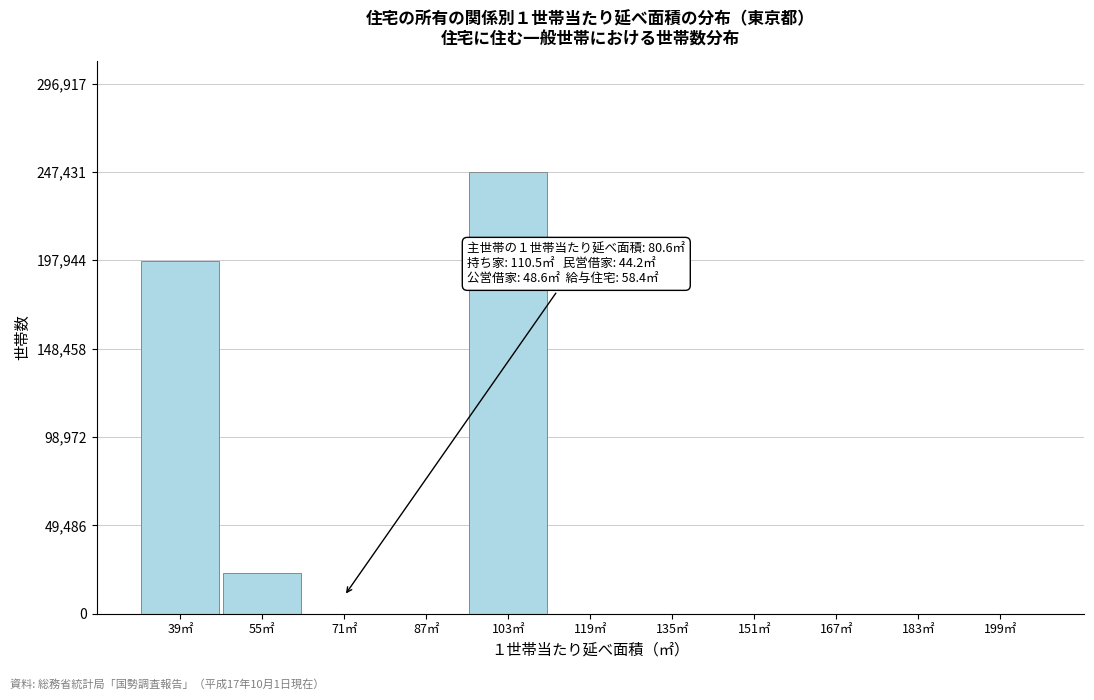

Reading left to right, transcribe all the data shown in this chart.

39㎡=197591	55㎡=22771	71㎡=0	87㎡=0	103㎡=247431	119㎡=0	135㎡=0	151㎡=0	167㎡=0	183㎡=0	199㎡=0